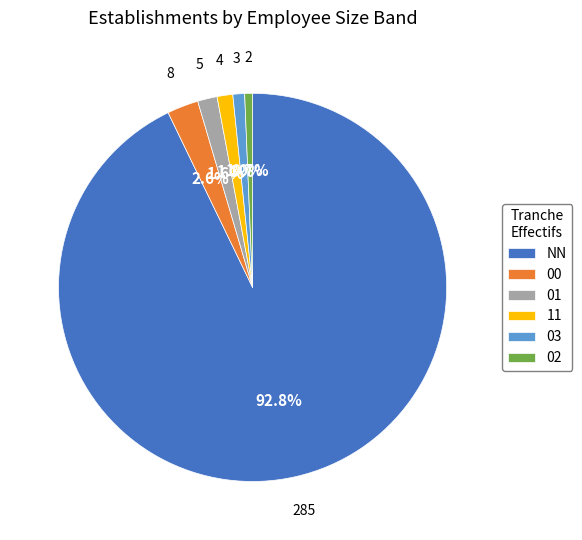

What is the ratio of the value at 02 to the value at 01?

0.4